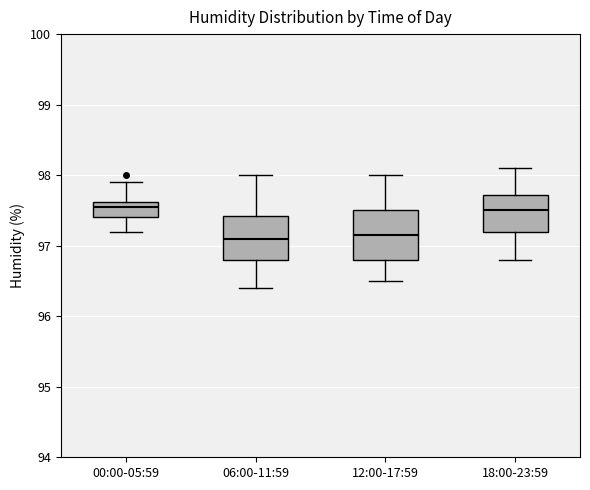

Reading left to right, transcribe this box plot: for each box, give where its median line is, the range the box spans, and where its two whiskers end, as read against the y-axis. The values are not printed on the chart, so give them approximately, as read against the axis.

00:00-05:59: median 97.6 (just below the box's upper edge), box 97.4 to 97.6, whiskers 97.2 to 97.9
06:00-11:59: median 97.1, box 96.8 to 97.4, whiskers 96.4 to 98.0
12:00-17:59: median 97.2, box 96.8 to 97.5, whiskers 96.5 to 98.0
18:00-23:59: median 97.5, box 97.2 to 97.7, whiskers 96.8 to 98.1